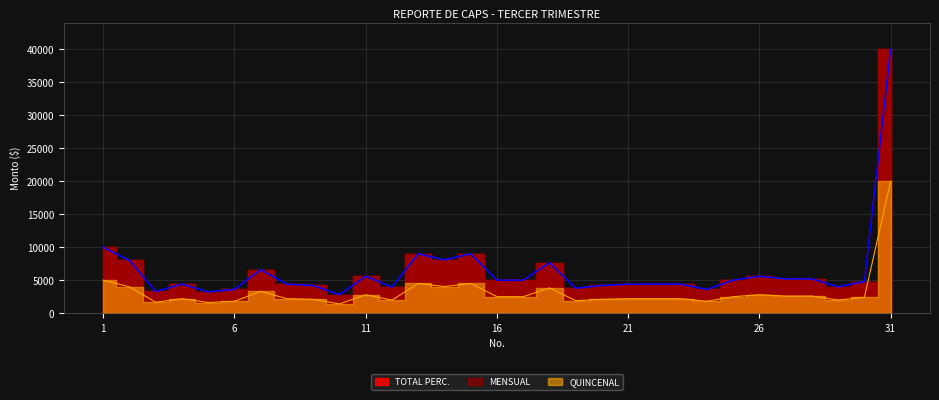

What is the total value across all series at 23?

11000.0